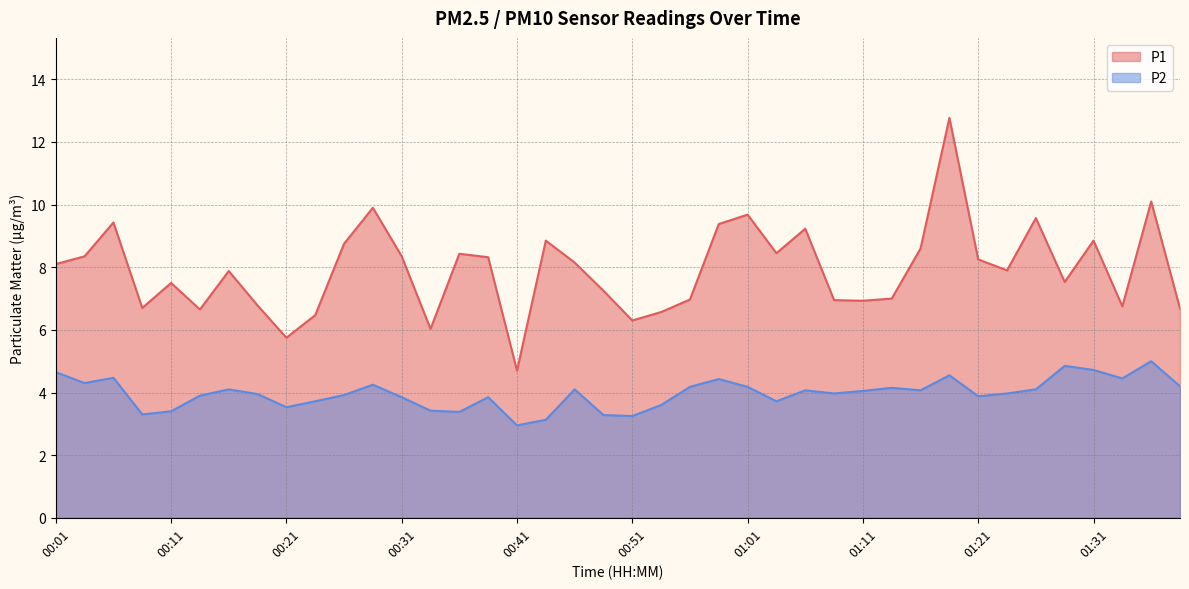

In P2, how many points are lower than both neighbors (excluding endpoints)?

11